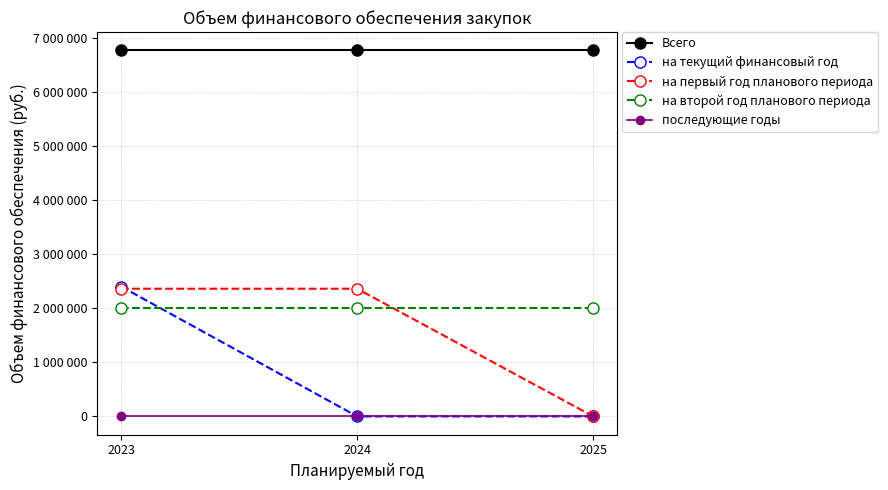

Is this an area chart (filled region under the line)?

No